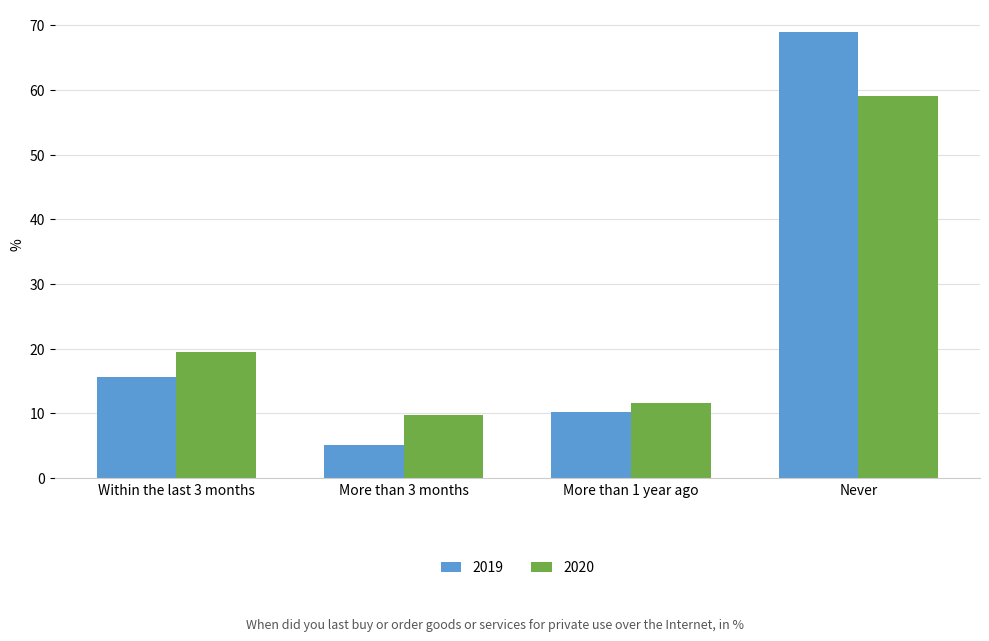

What is the label of the 2nd bar from the right?

More than 1 year ago